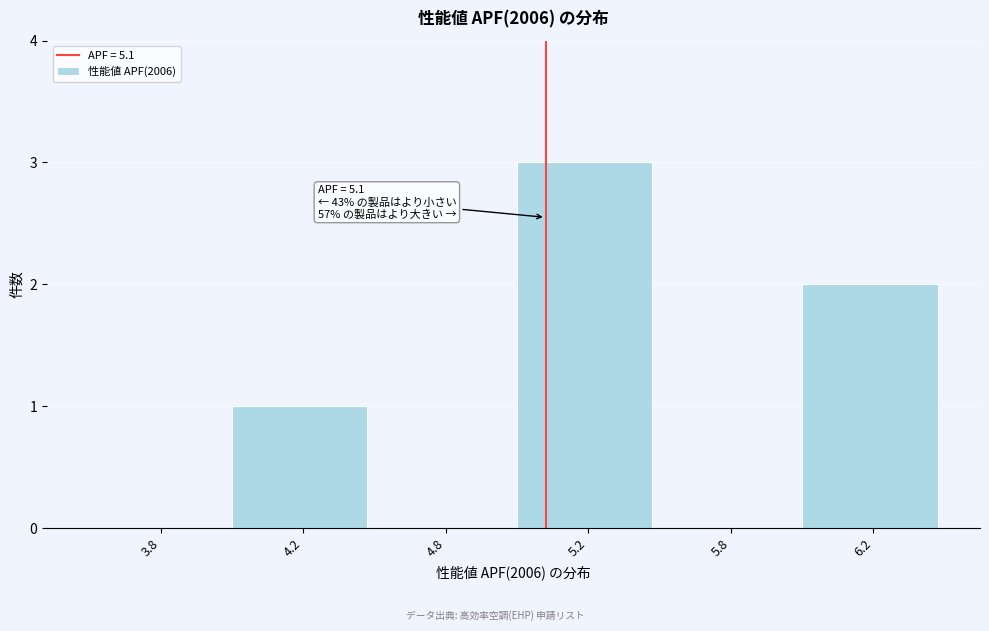

Which label corresponds to the largest value in the chart?

5.2